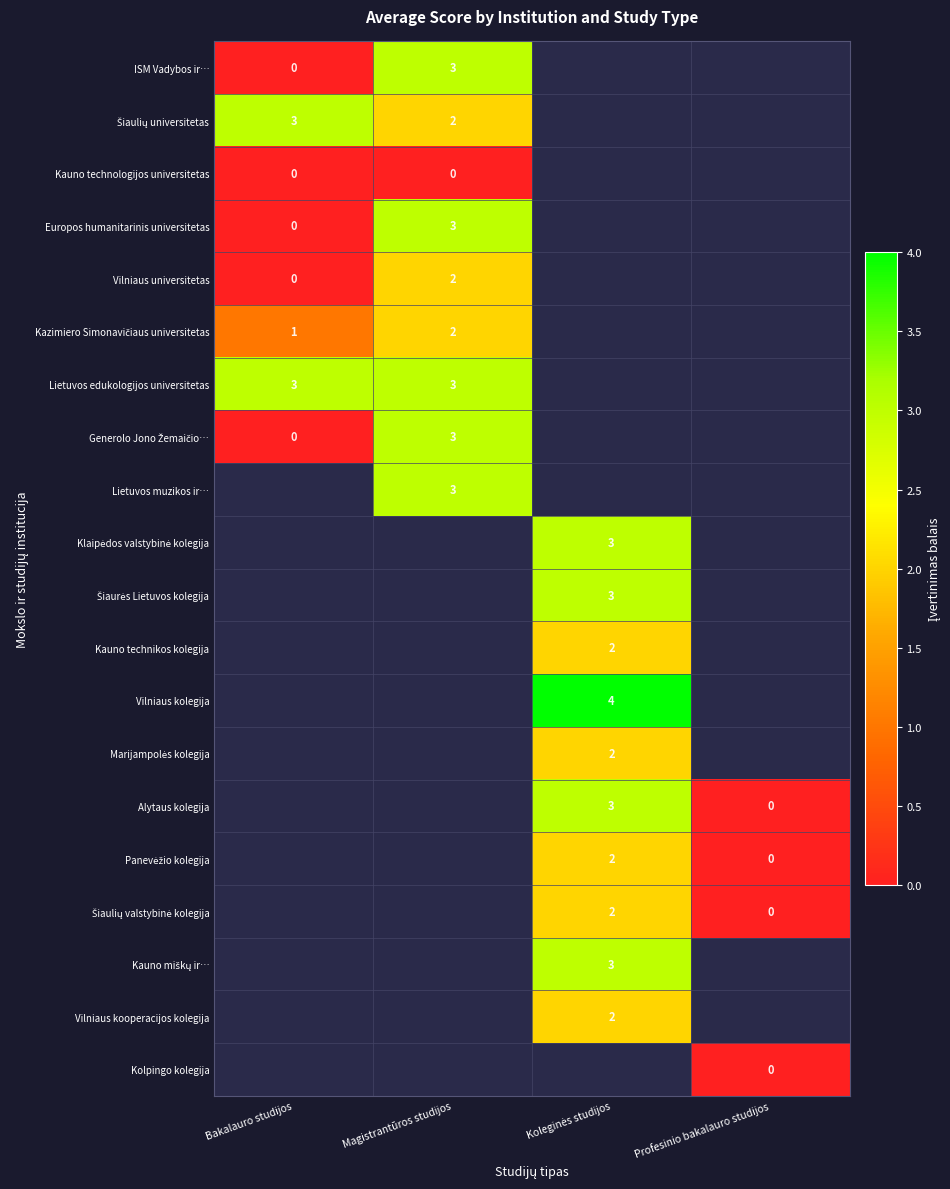

Which category has the highest value across all series?

Koleginės studijos